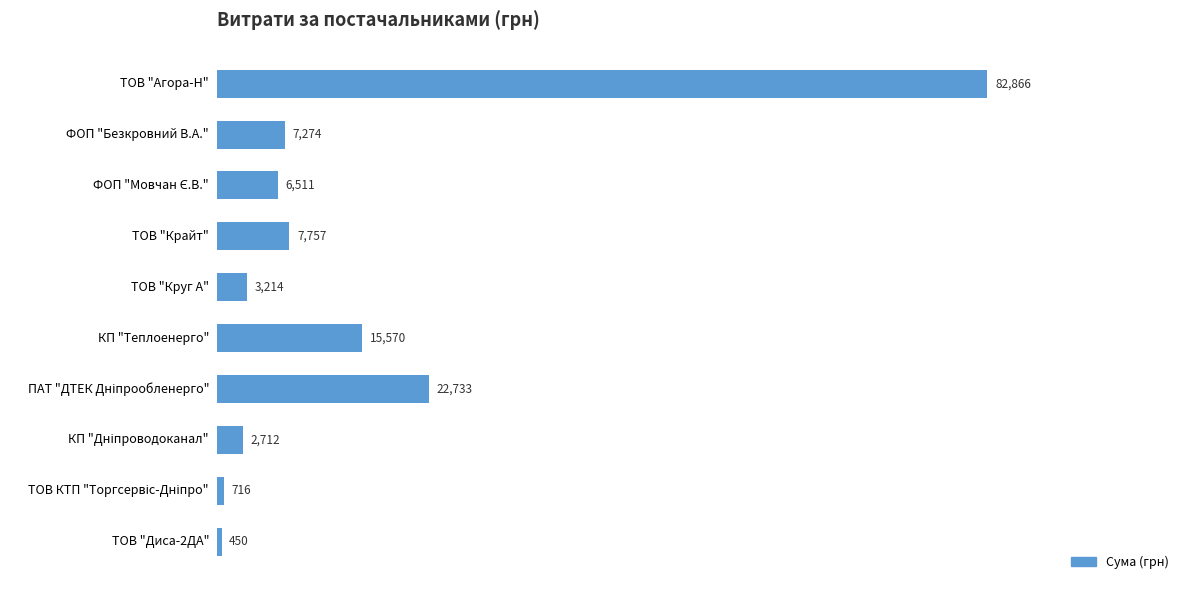

How many series are shown in this chart?

1